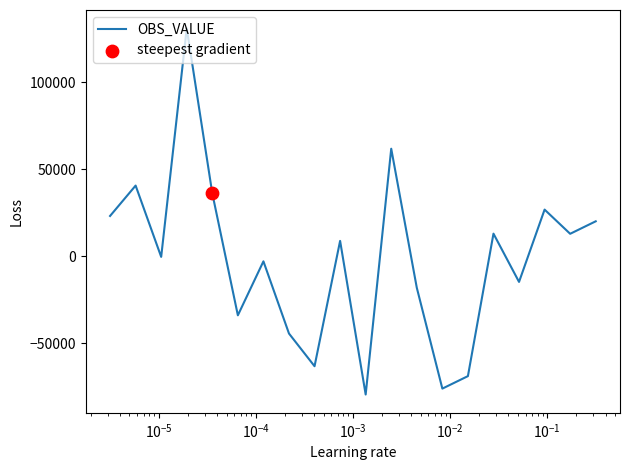

What is the greatest value displayed?

130831